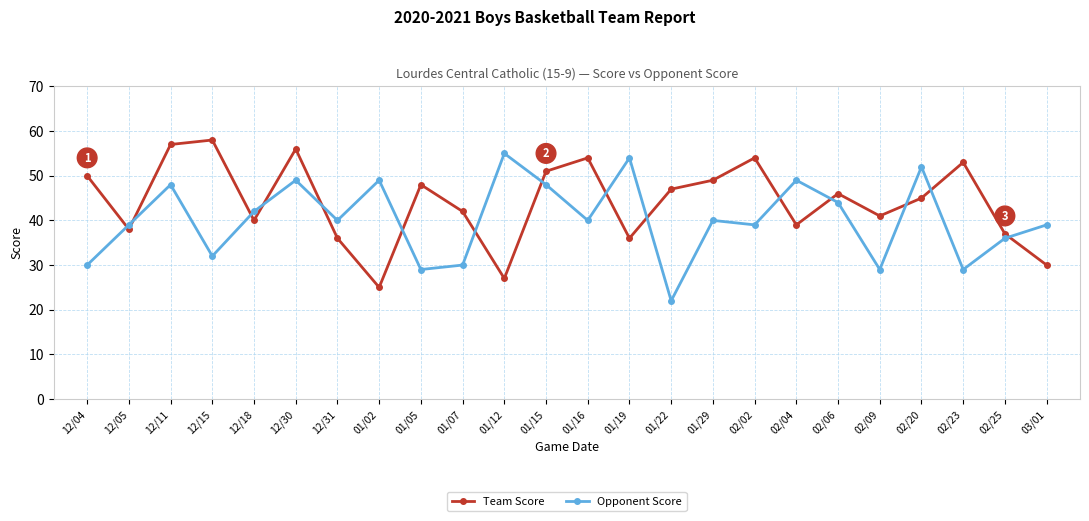

Rank the series by their average value, from lowest to highest.

Opponent Score, Team Score